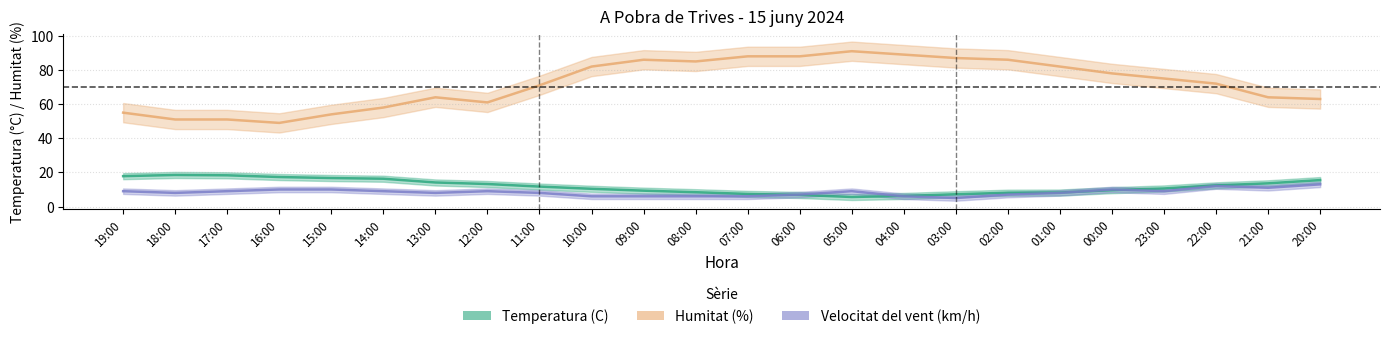

How many categories are shown in the chart?

24